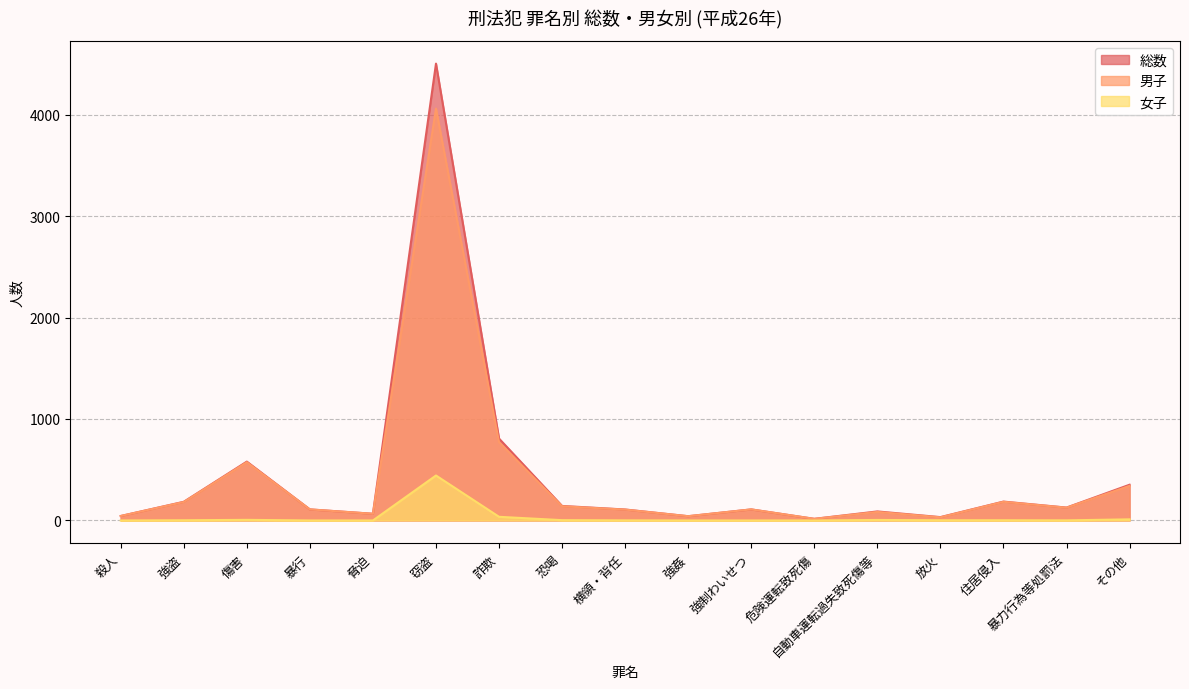

What is the difference between the 女子 values at 強制わいせつ and 放火?

2